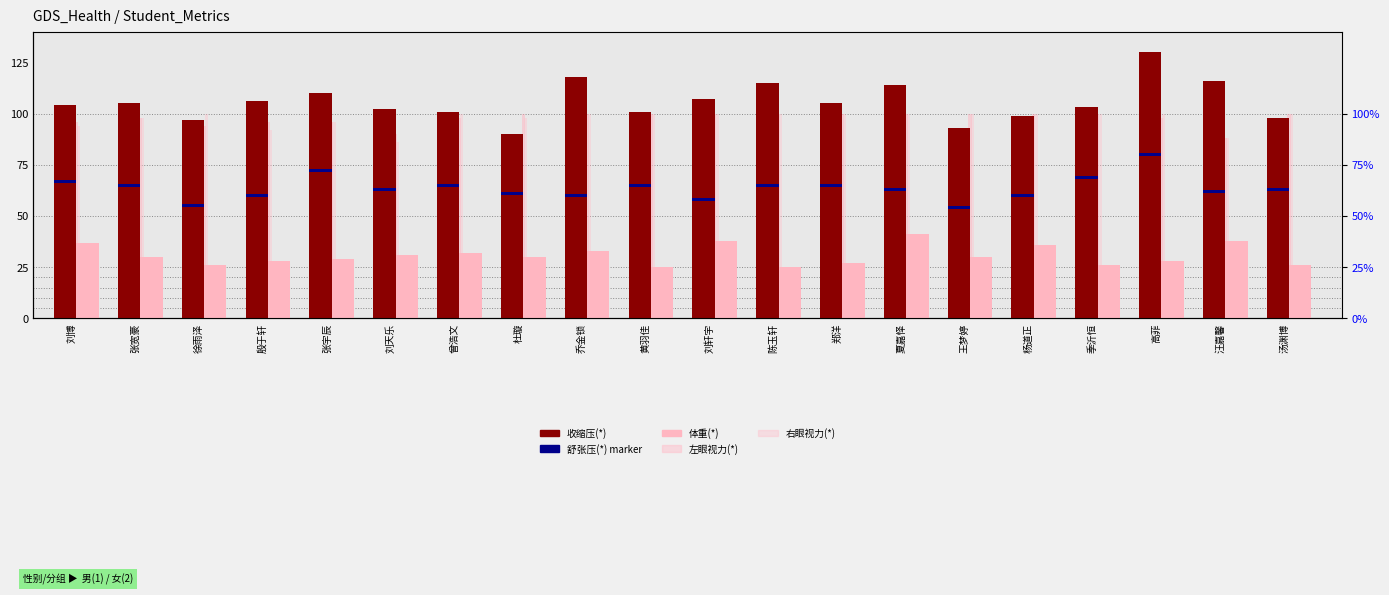

Which has a higher value, 夏嘉怿 or 杜璇?

夏嘉怿